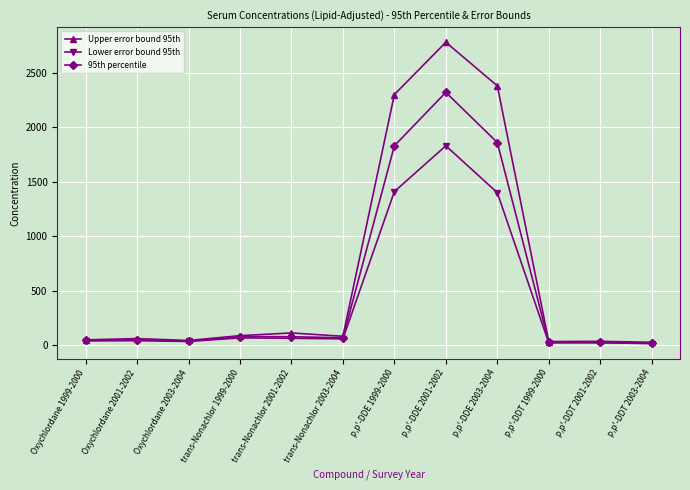

What is the difference between the highest and lowest values at Oxychlordane 2003-2004?

9.0